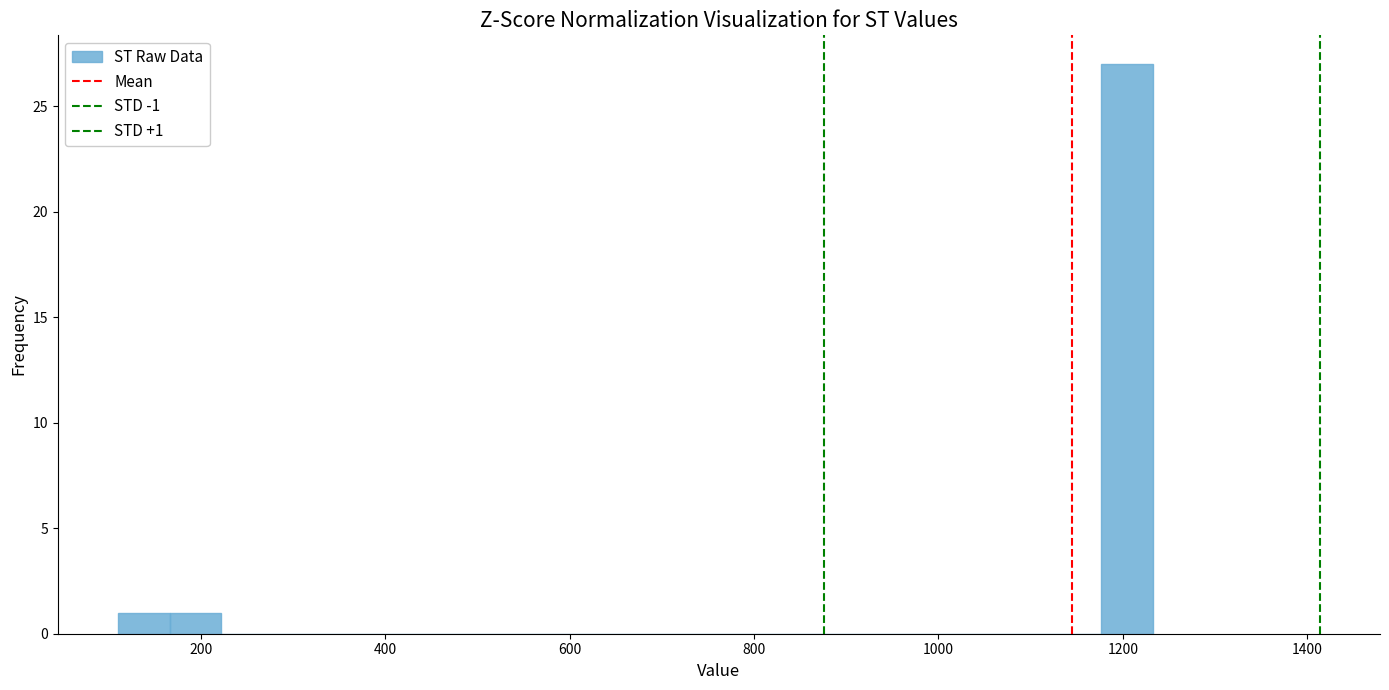

Read against the x-axis, roughly where is the centre of the tallest bar?

1200